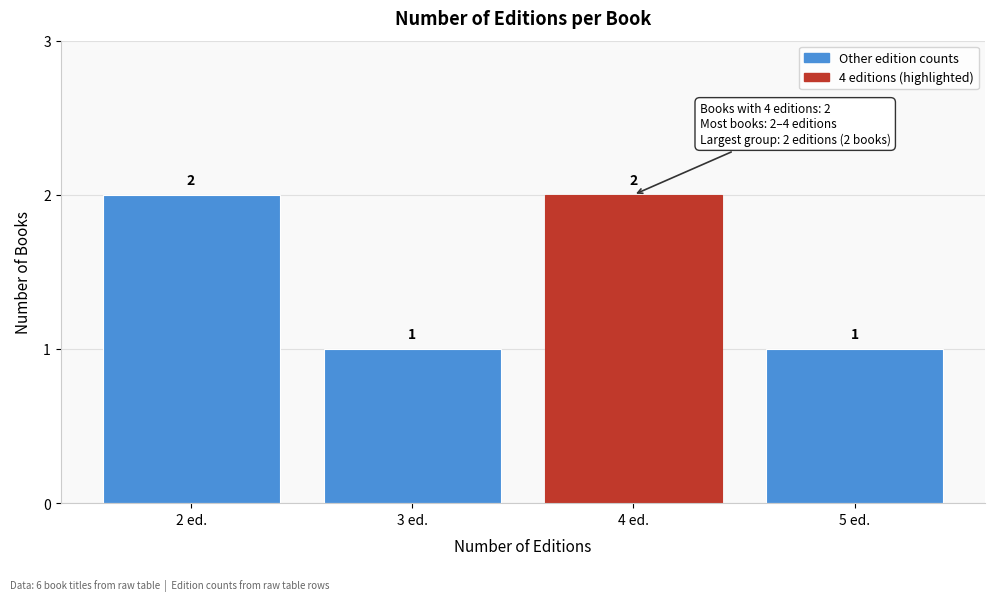

Reading right to left, extract all data points from this chart.

1	2	1	2